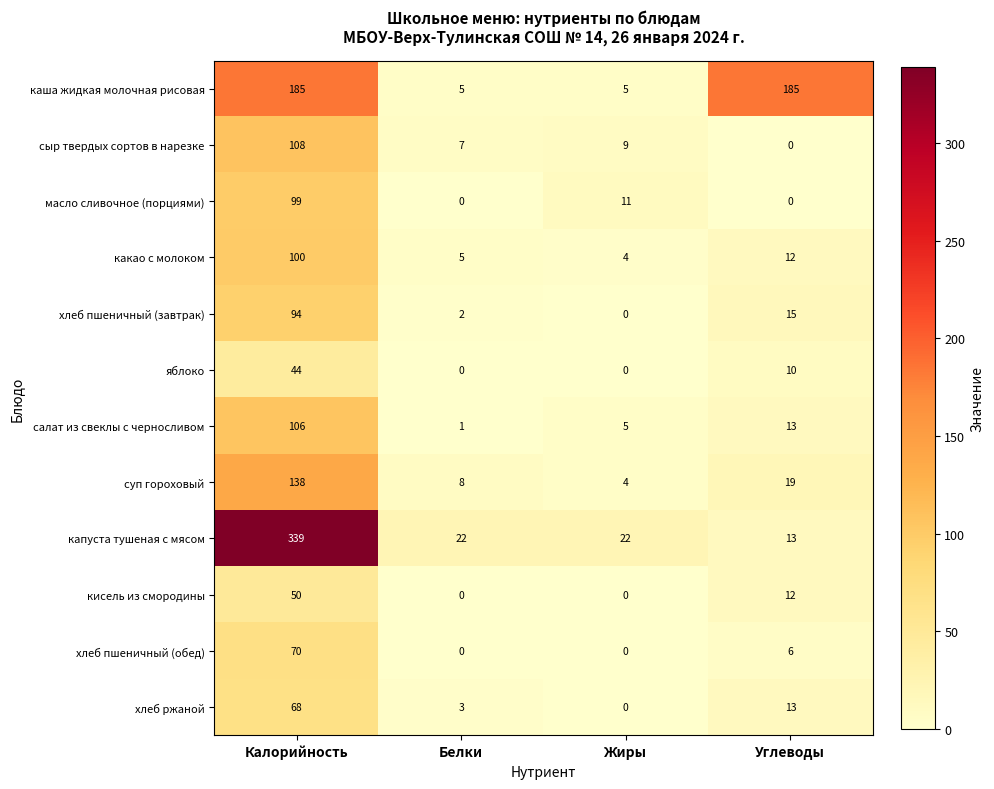

At how many categories does at least one series exceed 81?

2